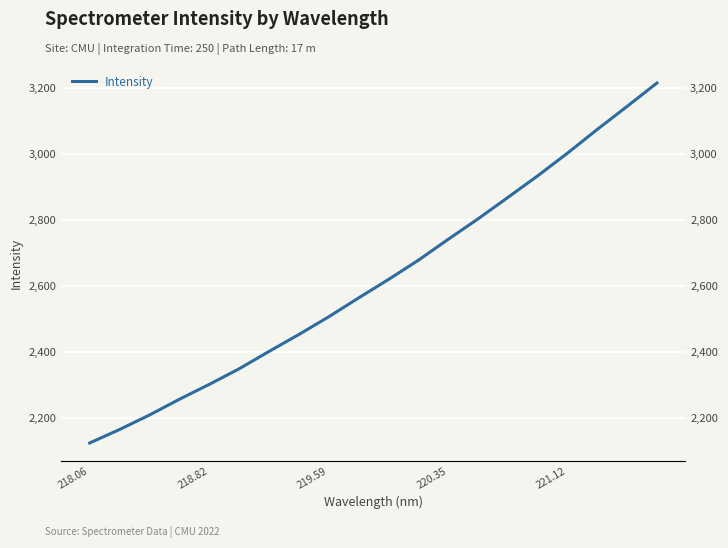

What is the smallest value displayed?

2122.9